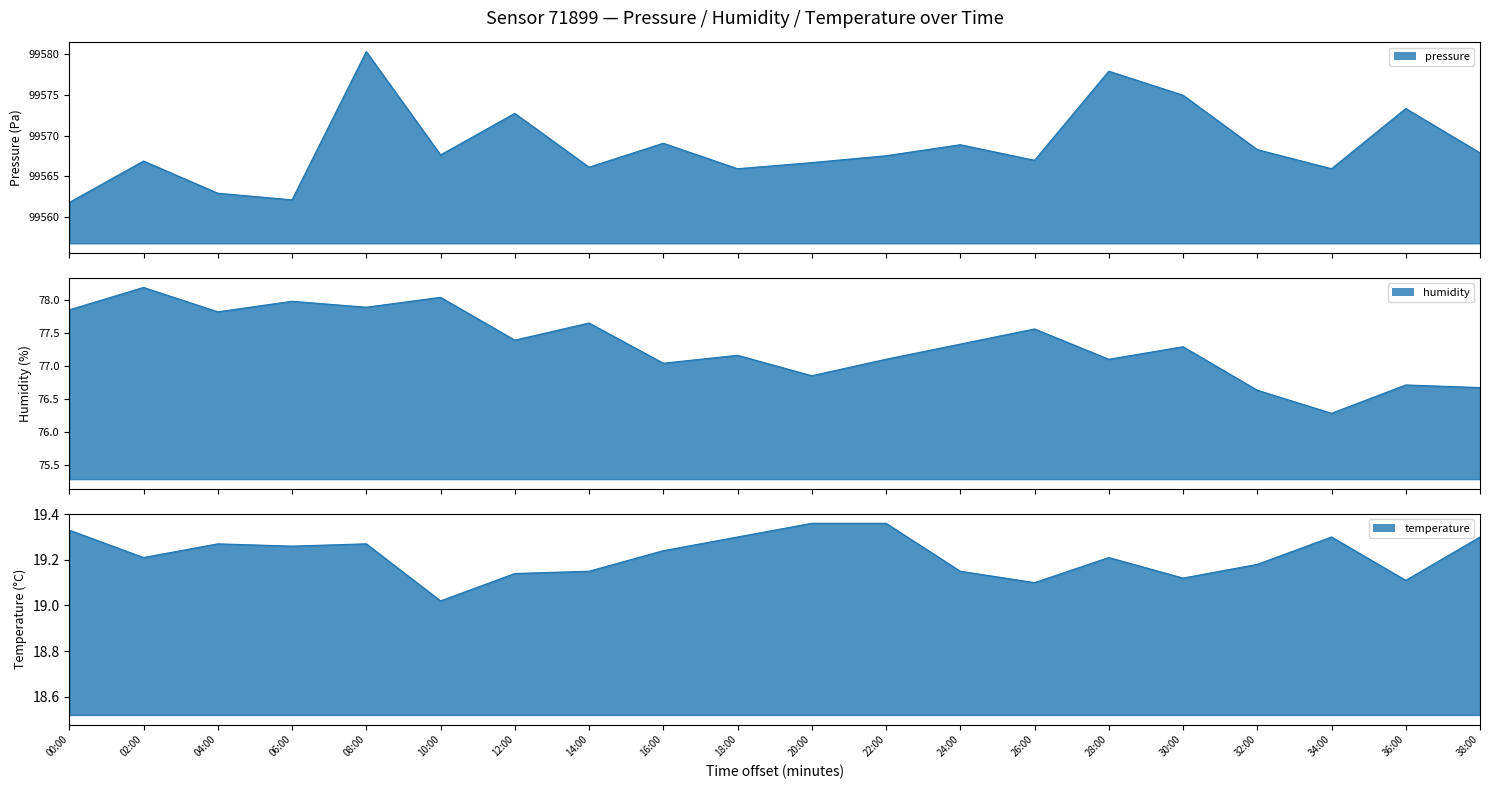

What are all the series names shown in the legend?

pressure, humidity, temperature